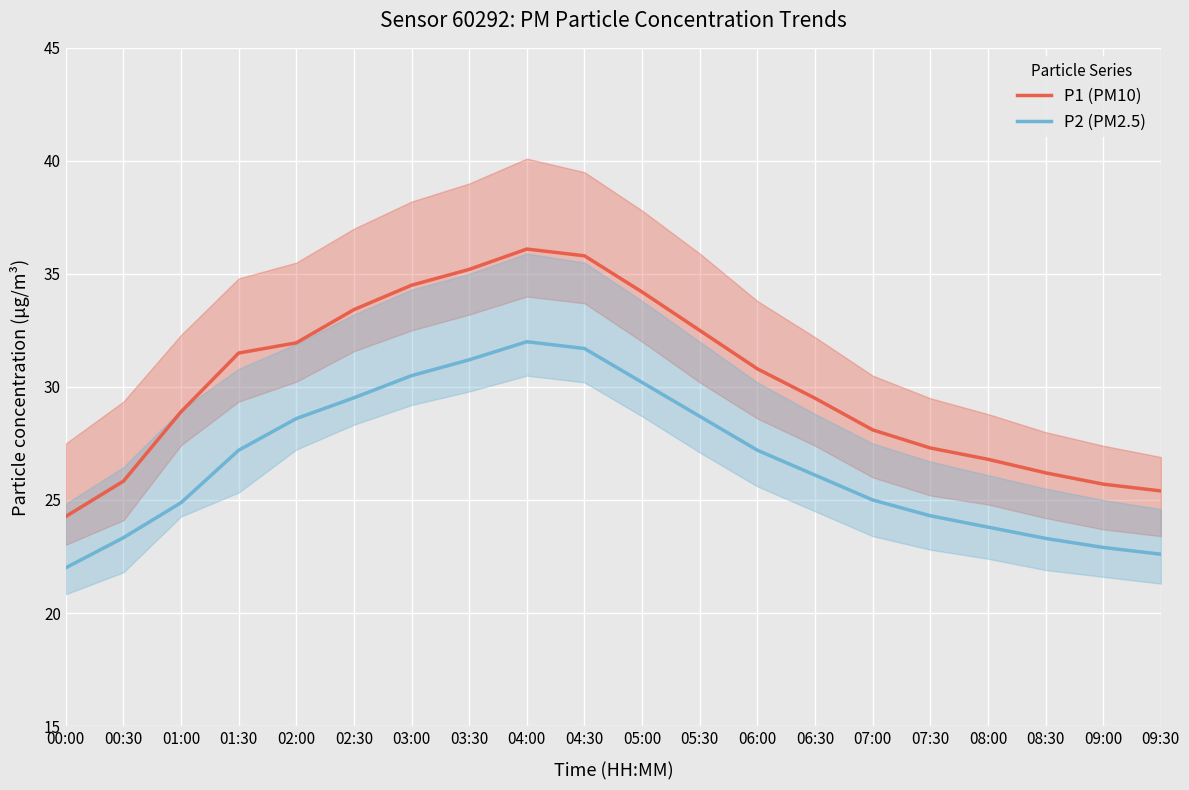

What is the minimum value for P1 (PM10)?

24.3